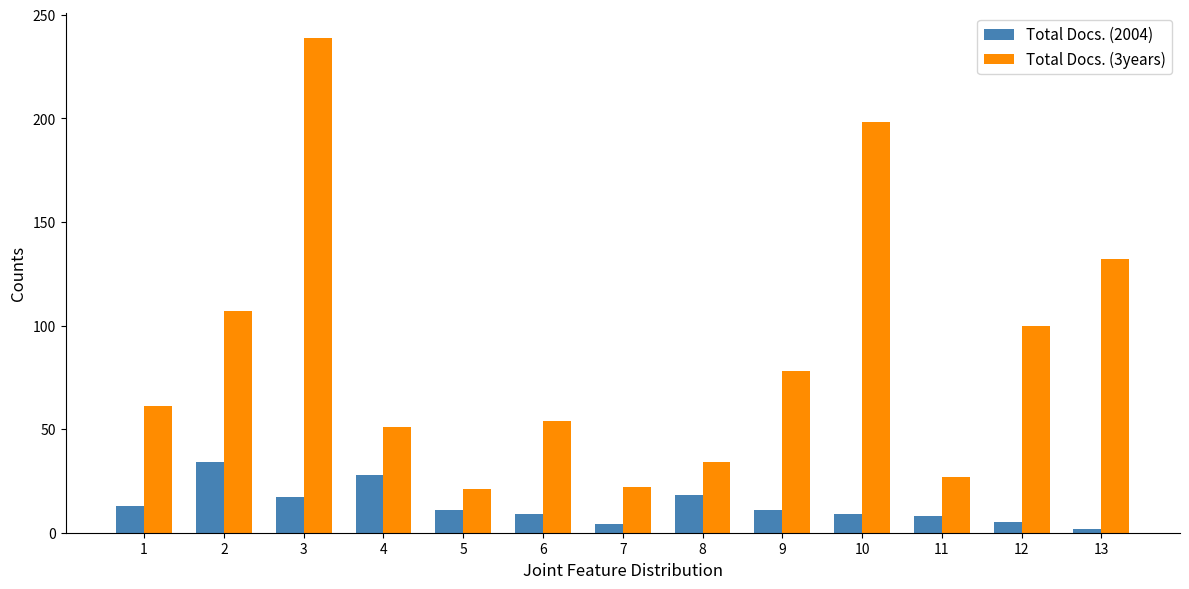

At how many categories does at least one series exceed 214?

1